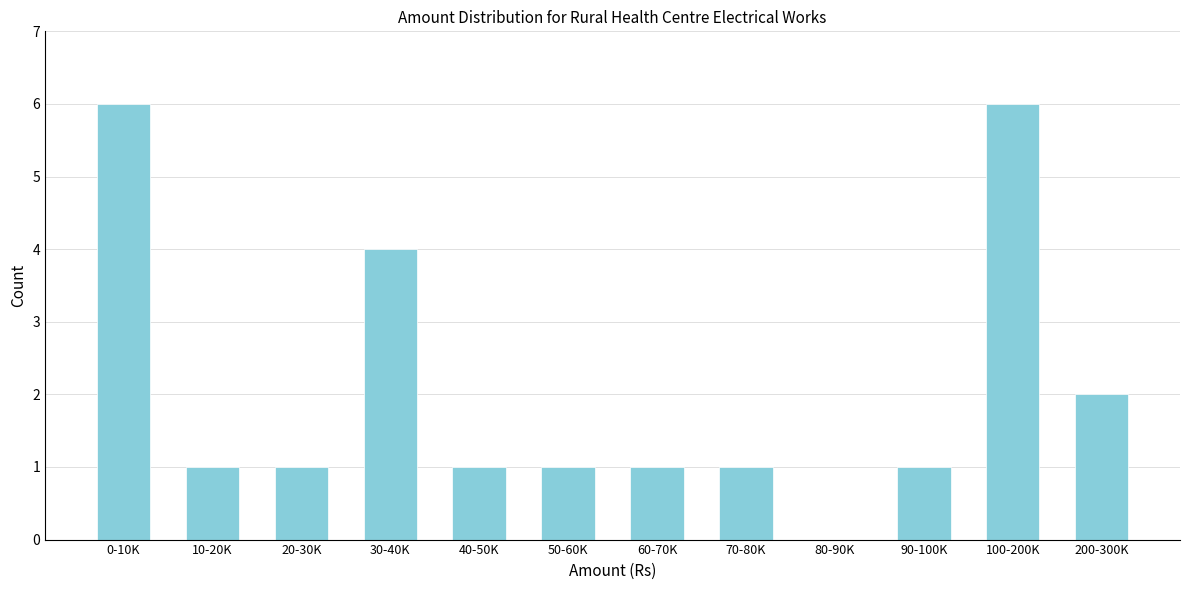

Reading left to right, what are all the values shown in this chart?

0-10K=6	10-20K=1	20-30K=1	30-40K=4	40-50K=1	50-60K=1	60-70K=1	70-80K=1	80-90K=0	90-100K=1	100-200K=6	200-300K=2